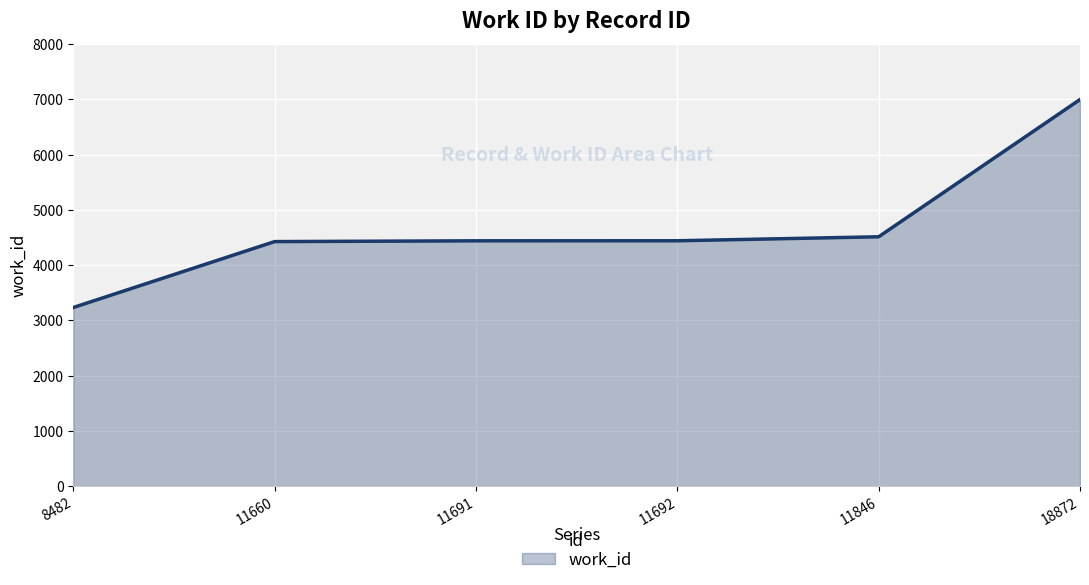

How many values are below 4440?

3